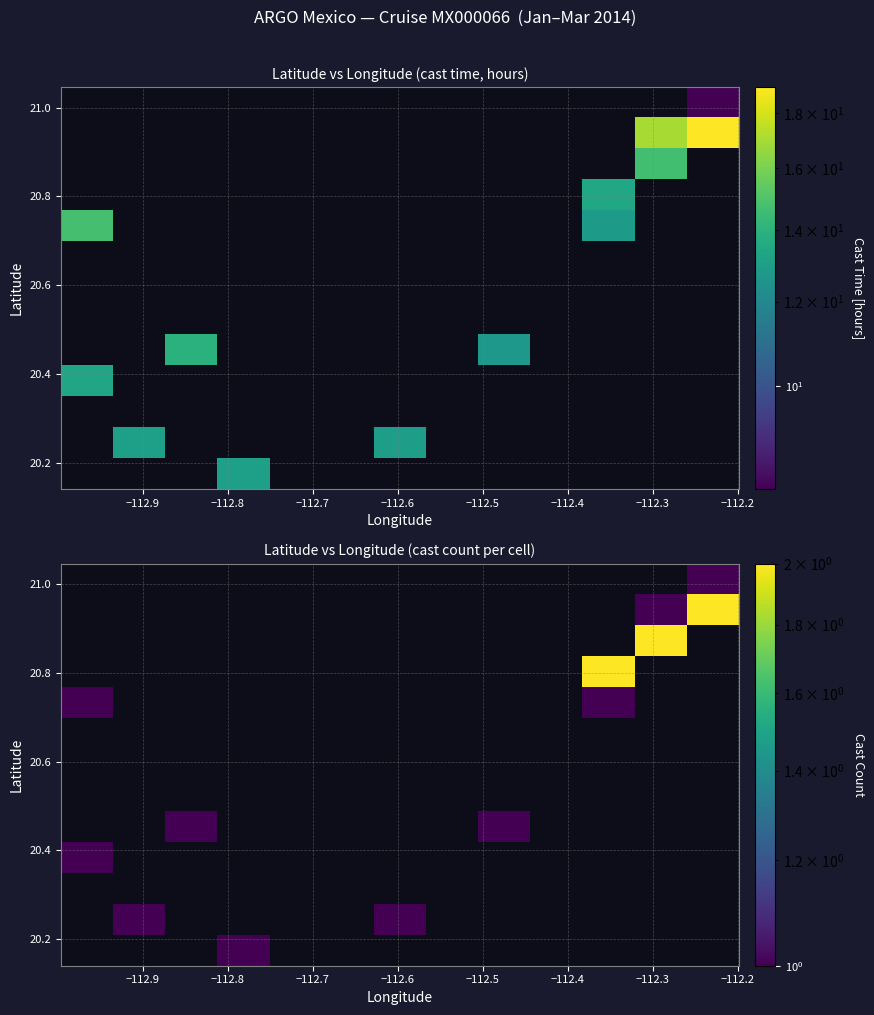

What is the greatest value displayed?

2.0